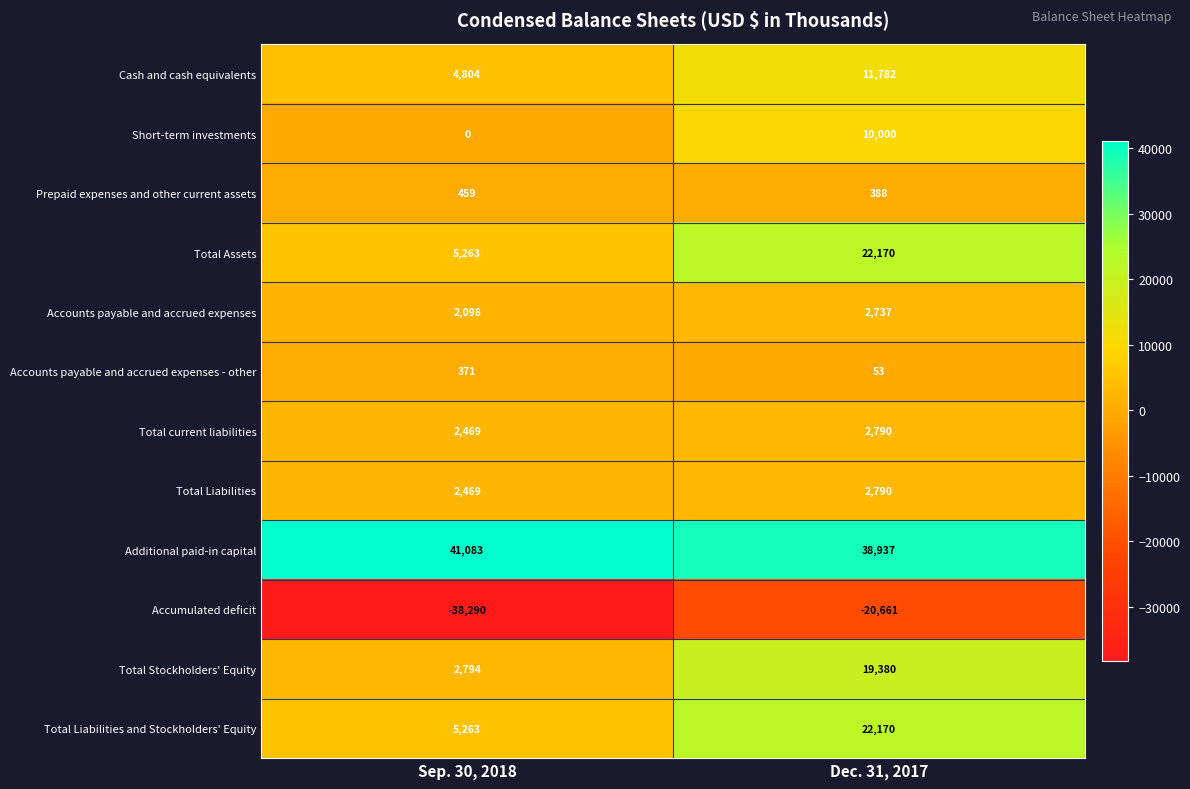

How many data points does each series have?

2